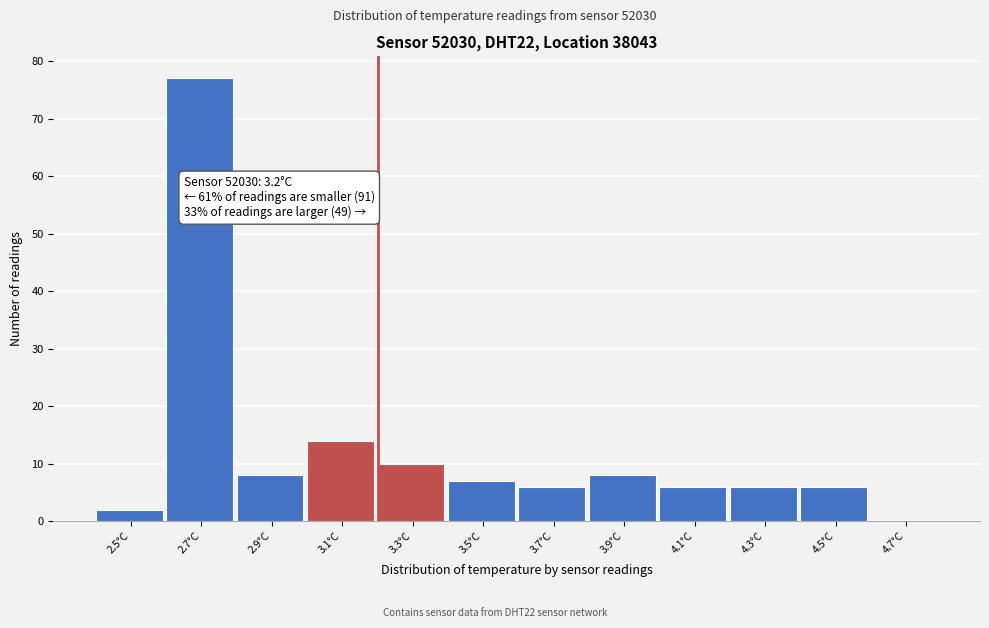

Which range on the x-axis has the tallest bar?

2.6 to 2.8